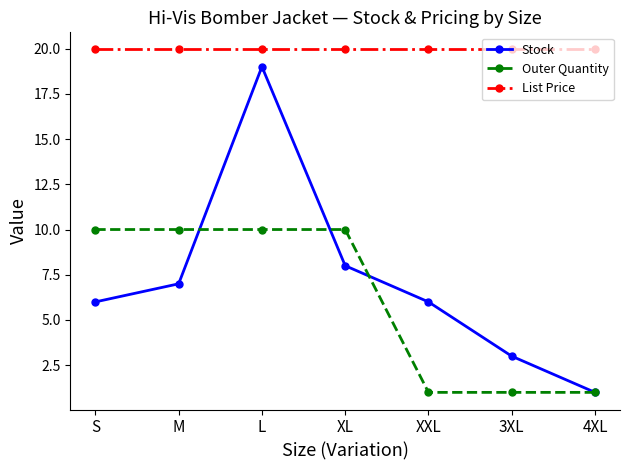

Is this an area chart (filled region under the line)?

No